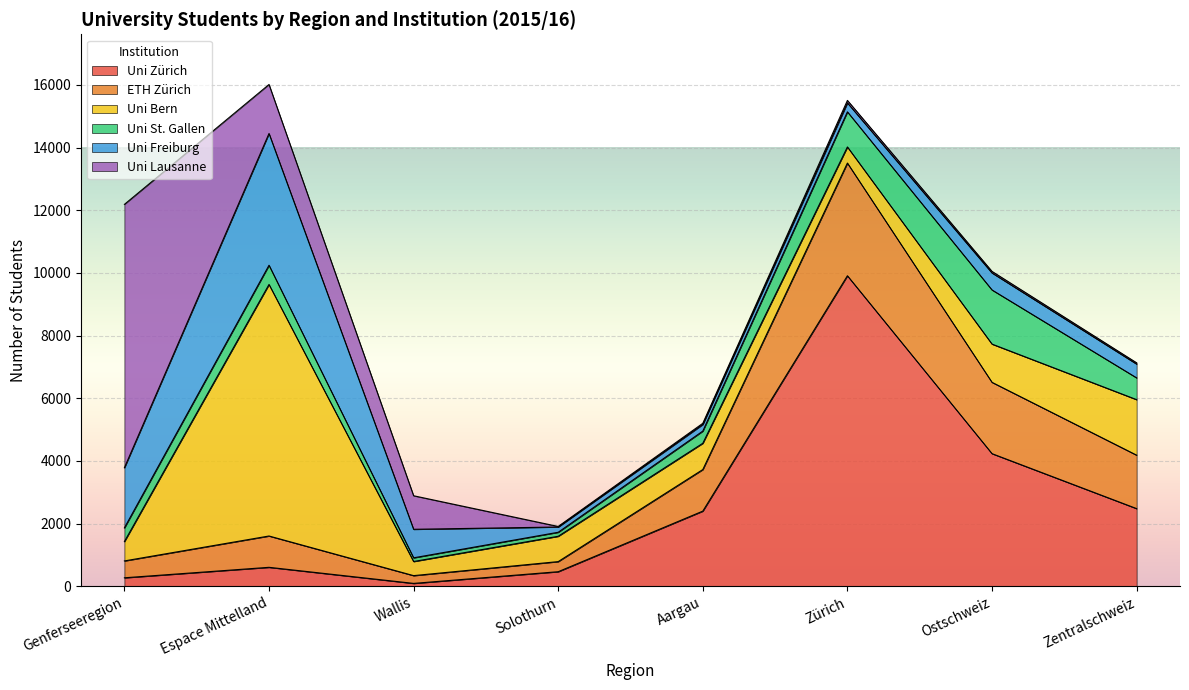

What is the difference between the maximum and minimum values in the Uni Zürich series?

9814